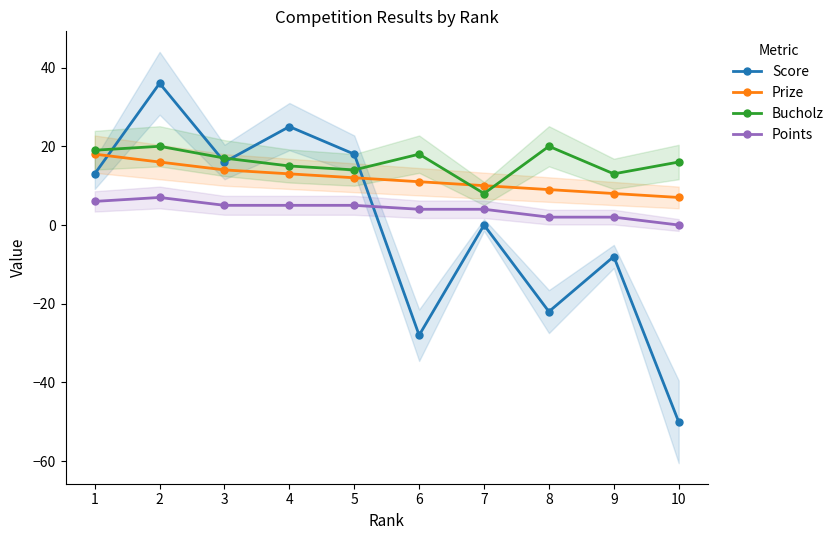

How many lines are shown in the chart?

4